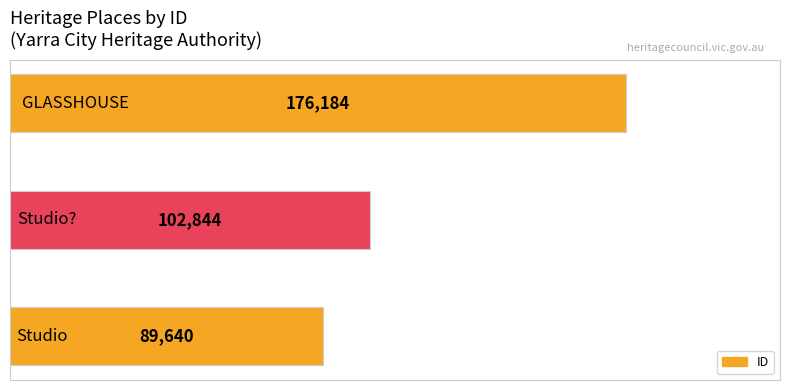

Are the bars horizontal?

Yes